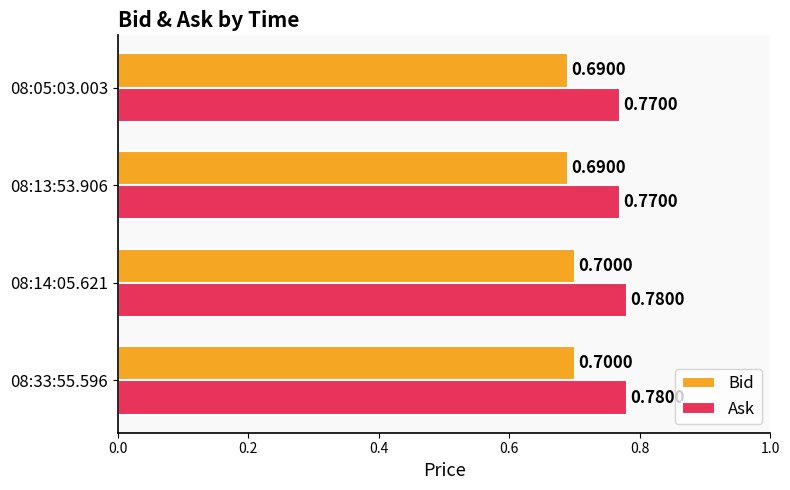

At how many categories does at least one series exceed 0?

4